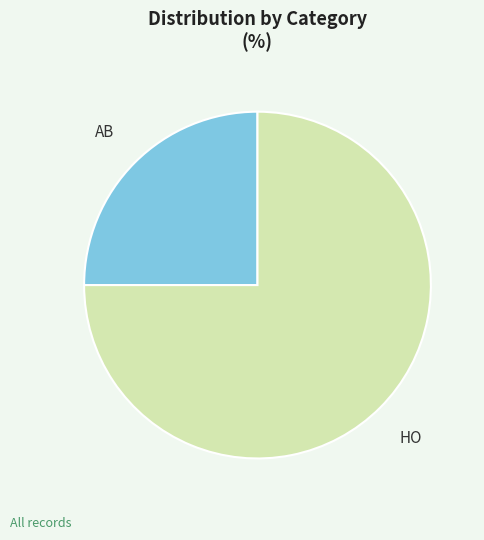

Rank the categories by value from highest to lowest.

HO, AB